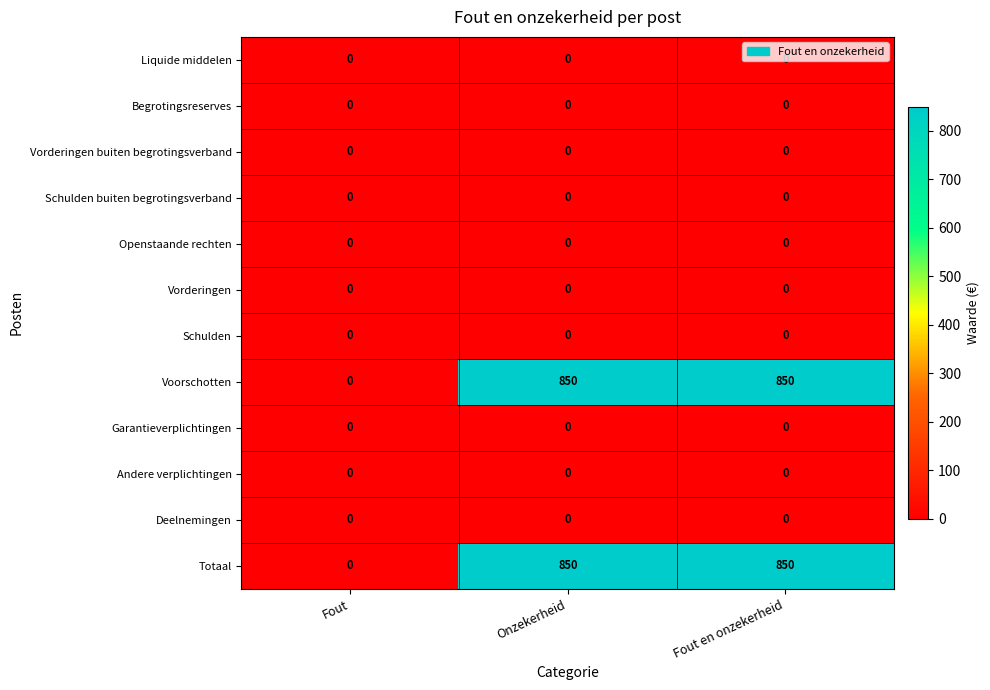

What is the difference between the highest and lowest values at Fout en onzekerheid?

850